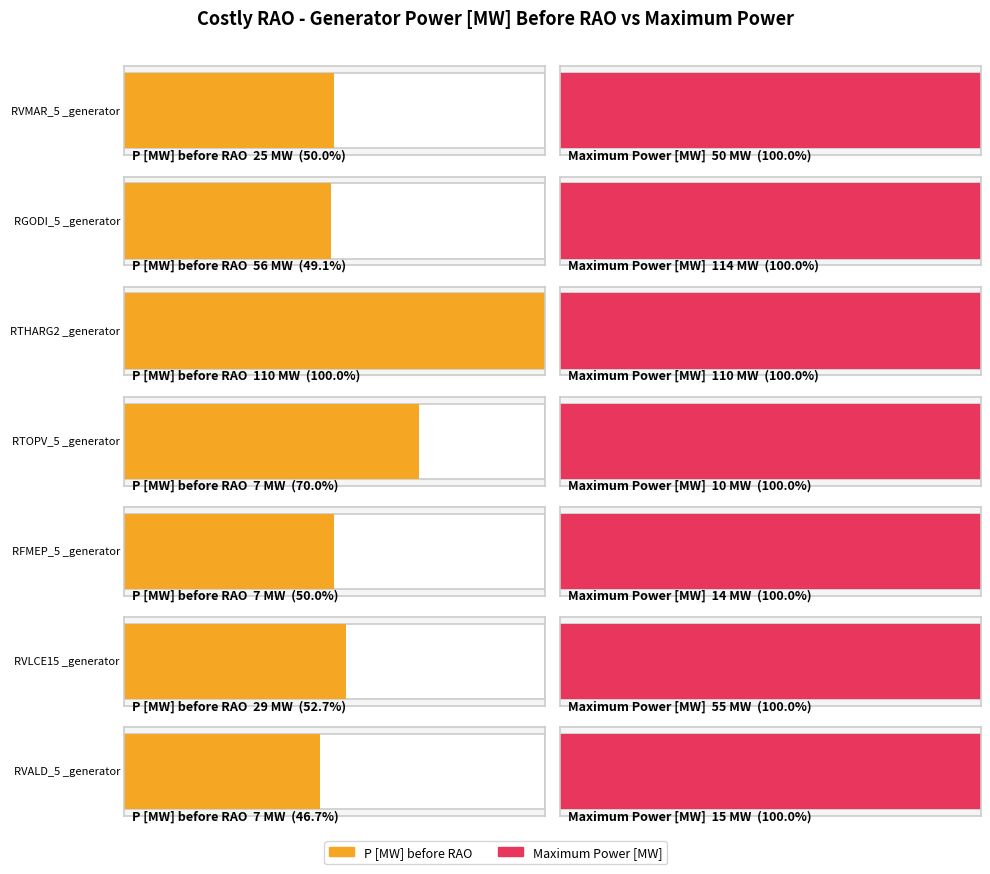

Where does the P [MW] before RAO series first go above 25?

RGODI_5 _generator